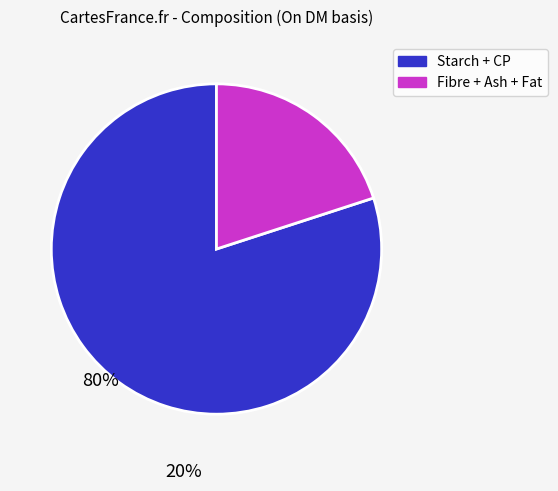

How many slices are in this pie chart?

2